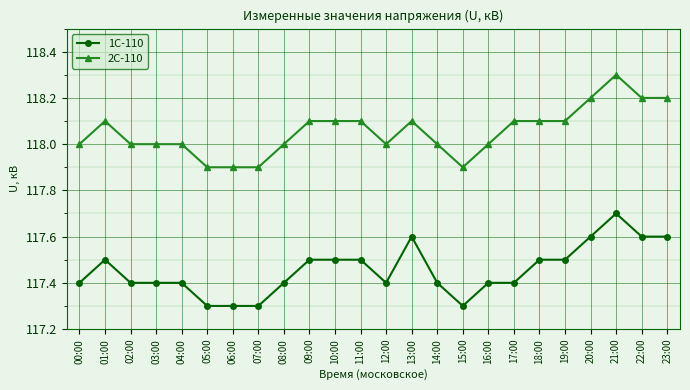

What is the label of the 11th point from the right?

13:00